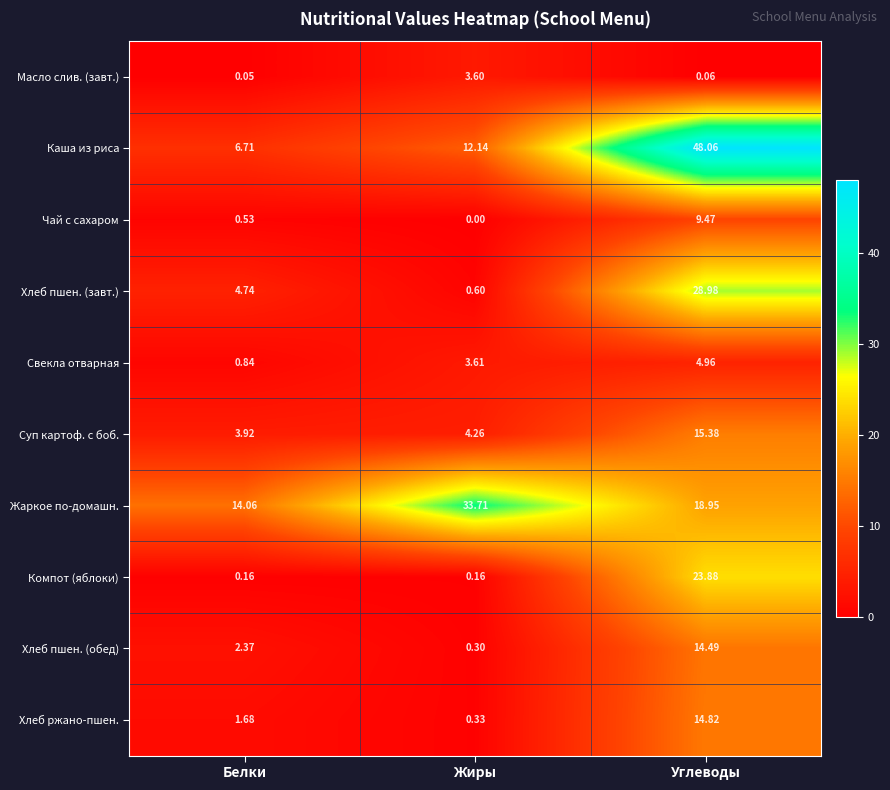

Which series has the largest range (max minus min)?

Каша из риса